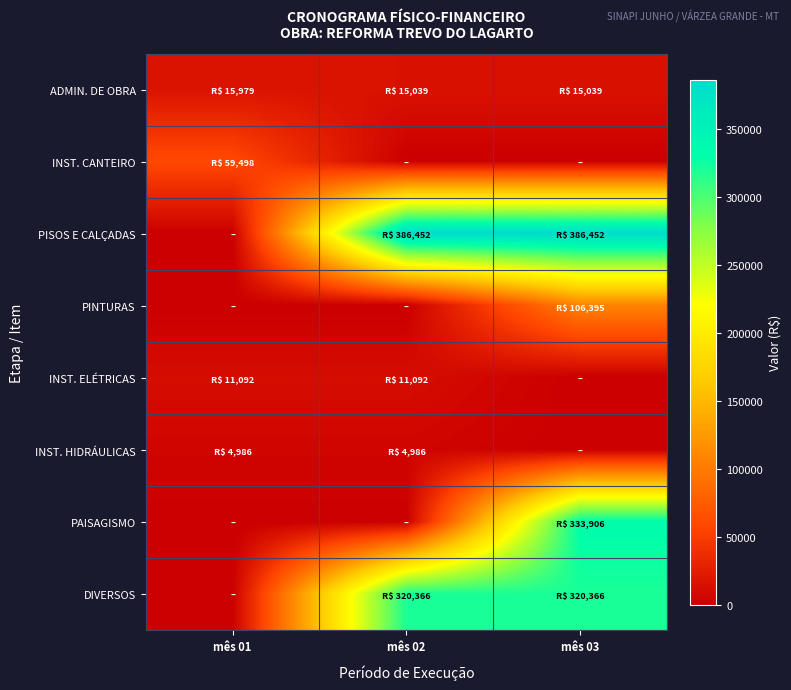

Reading left to right, extract all data points from this chart.

ADMIN. DE OBRA: mês 01=15978.6	mês 02=15038.7	mês 03=15038.7
INST. CANTEIRO: mês 01=59498.2	mês 02=0.0	mês 03=0.0
PISOS E CALÇADAS: mês 01=0.0	mês 02=386452.3	mês 03=386452.3
PINTURAS: mês 01=0.0	mês 02=0.0	mês 03=106394.9
INST. ELÉTRICAS: mês 01=11091.8	mês 02=11091.8	mês 03=0.0
INST. HIDRÁULICAS: mês 01=4986.0	mês 02=4986.0	mês 03=0.0
PAISAGISMO: mês 01=0.0	mês 02=0.0	mês 03=333906.0
DIVERSOS: mês 01=0.0	mês 02=320365.6	mês 03=320365.6